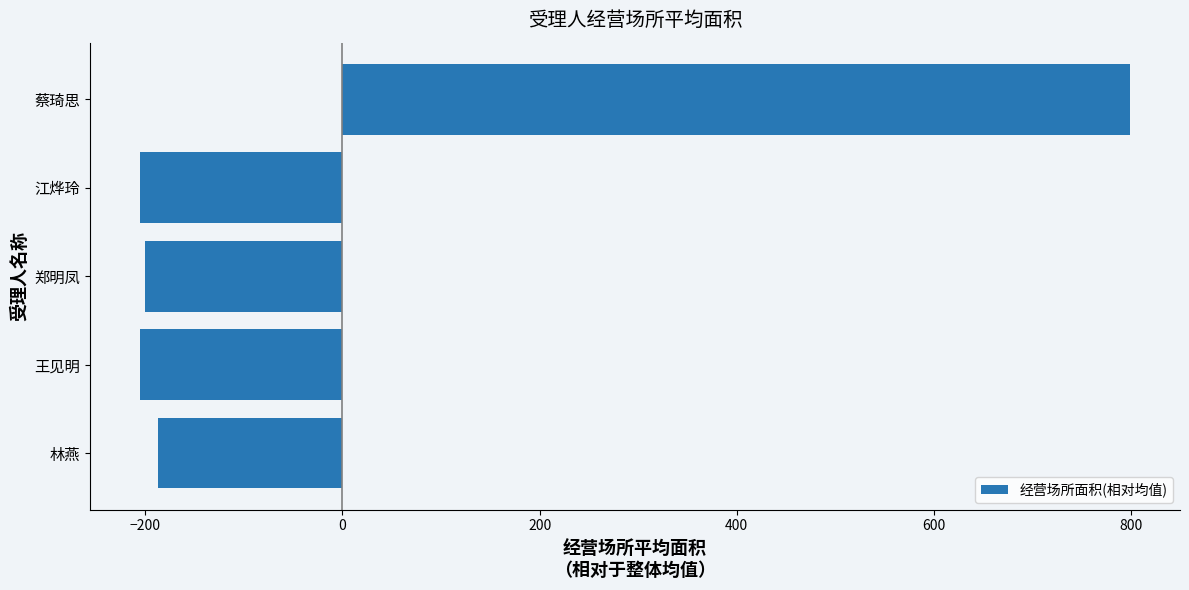

What is the difference between the maximum and minimum values?

1005.0